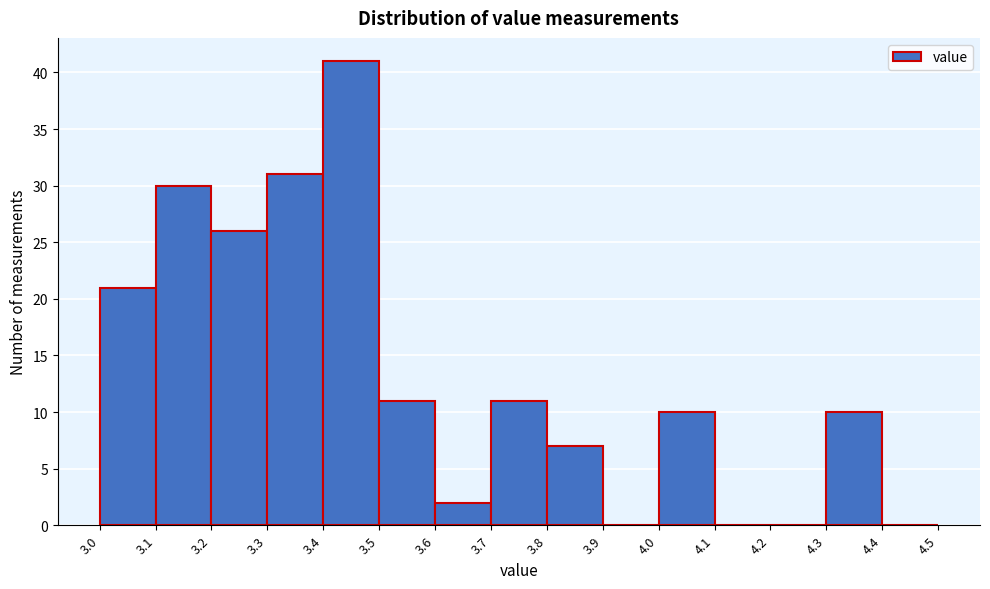

Which range on the x-axis has the tallest bar?

3.4 to 3.5